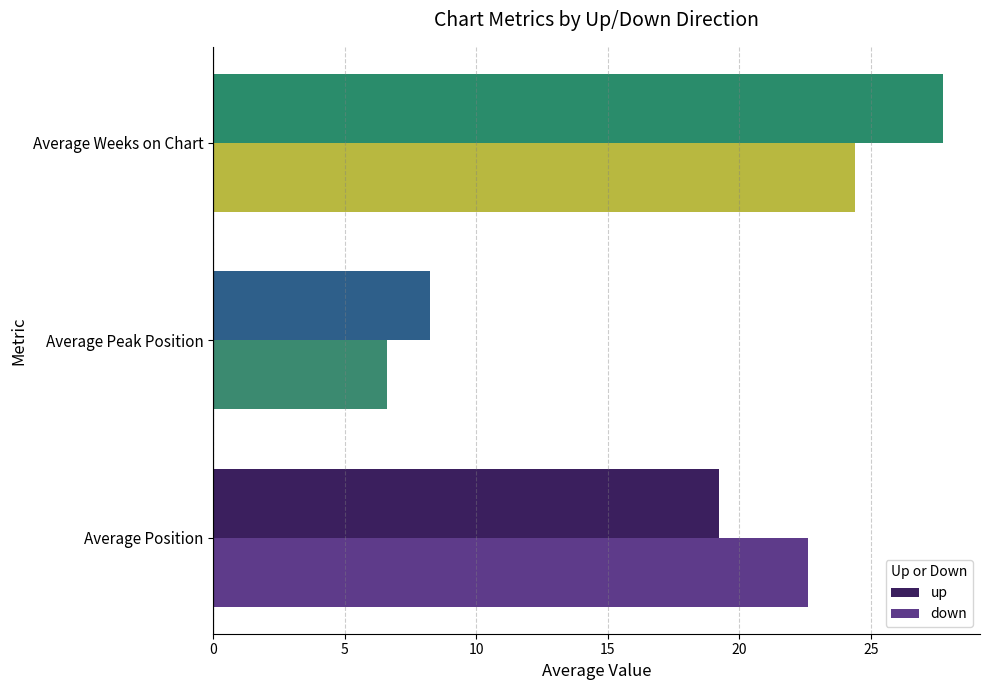

How many data points in down are less than 22?

1